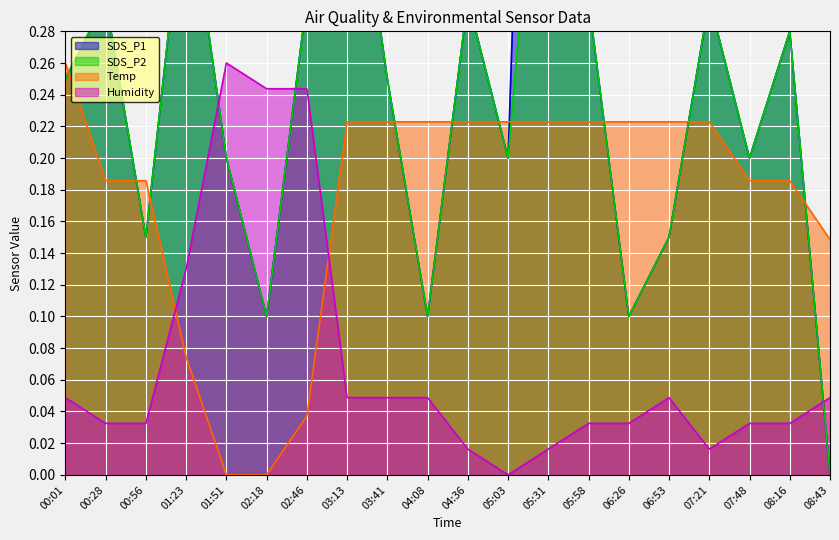

Reading left to right, transcribe all the data shown in this chart.

SDS_P1: 0.2	0.3	0.1	0.4	0.2	0.1	0.3	0.4	0.2	0.1	0.3	0.2	0.9	0.3	0.1	0.1	0.3	0.2	0.3	0.0
SDS_P2: 0.2	0.3	0.1	0.4	0.2	0.1	0.3	0.4	0.2	0.1	0.3	0.2	0.5	0.3	0.1	0.1	0.3	0.2	0.3	0.0
Temp: 0.3	0.2	0.2	0.1	0.0	0.0	0.0	0.2	0.2	0.2	0.2	0.2	0.2	0.2	0.2	0.2	0.2	0.2	0.2	0.1
Humidity: 0.0	0.0	0.0	0.1	0.3	0.2	0.2	0.0	0.0	0.0	0.0	0.0	0.0	0.0	0.0	0.0	0.0	0.0	0.0	0.0